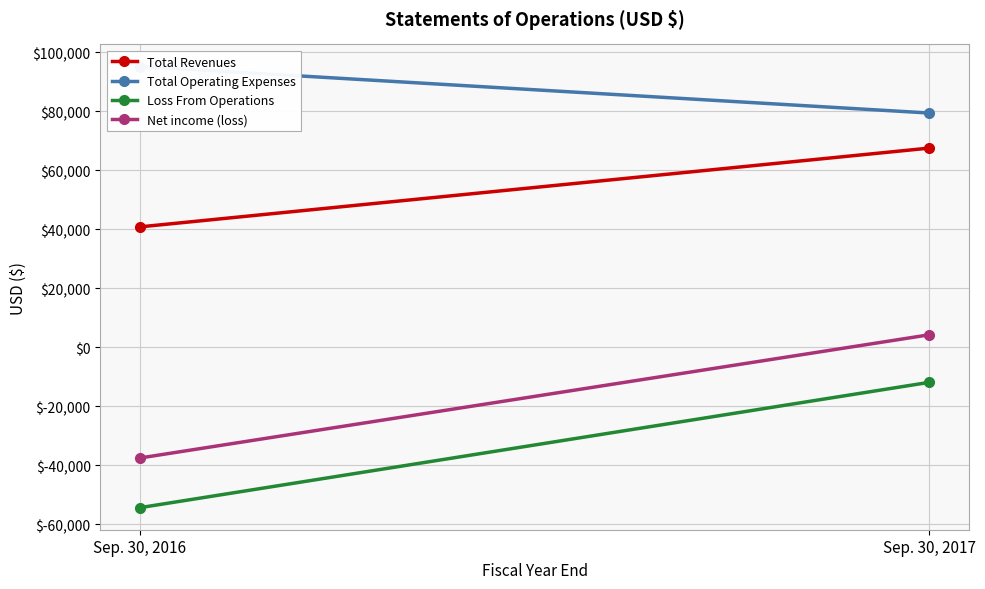

Where is Net income (loss) nearest to the value -16642?

Sep. 30, 2017